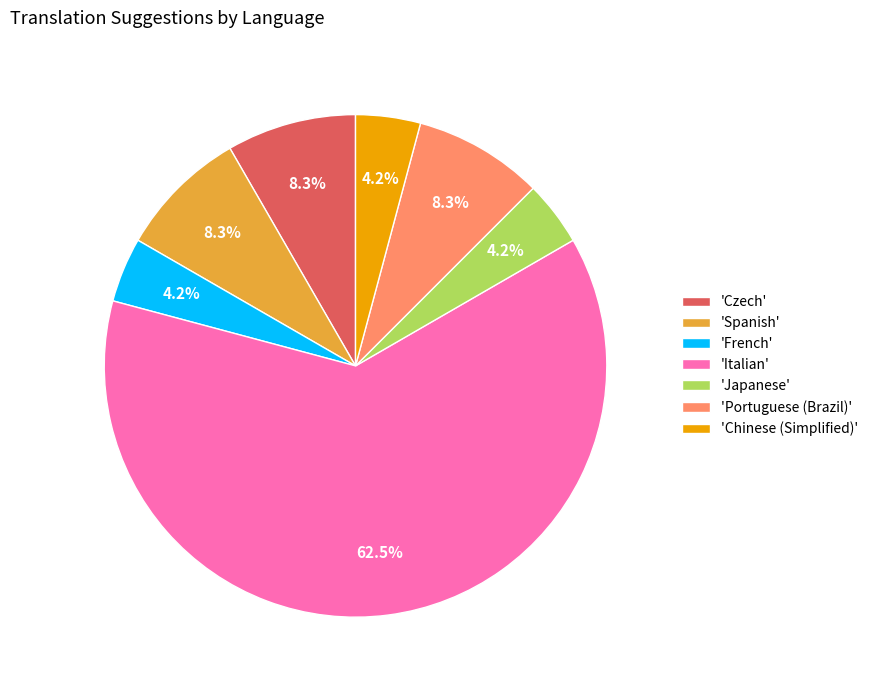

What is the total percentage of 'Japanese' and 'Italian'?

66.7%